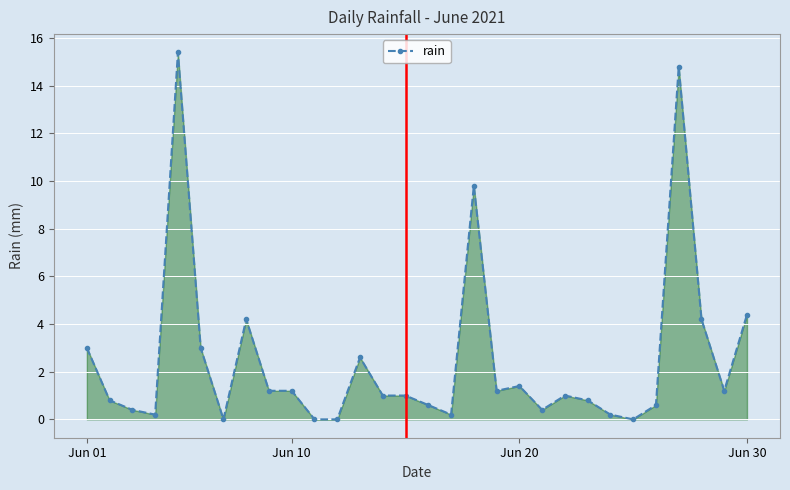

What is the maximum value shown in the chart?

15.4